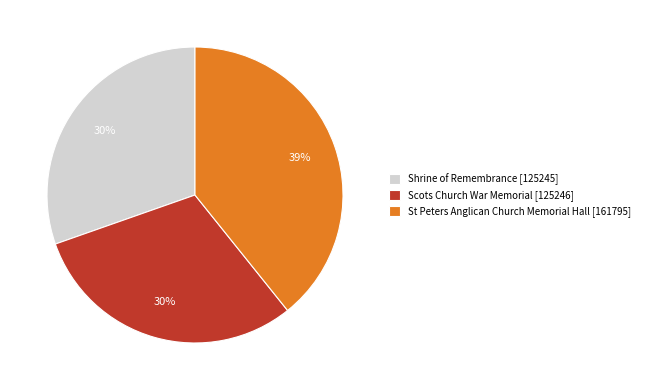

True or false: St Peters Anglican Church Memorial Hall accounts for 39% of the total.

True